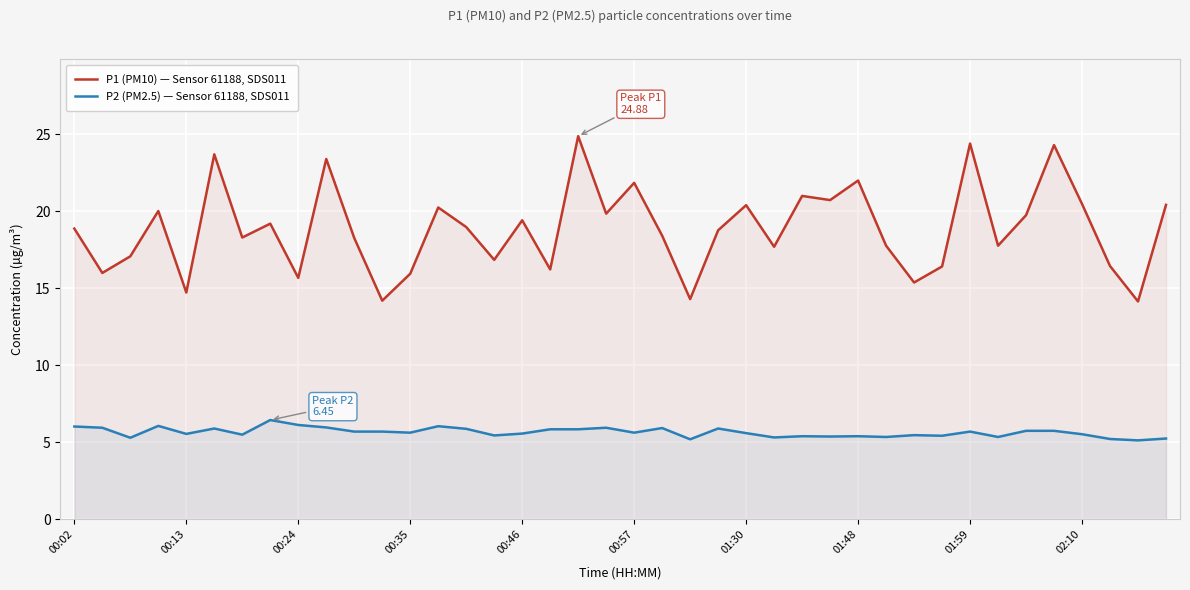

Which series changed the most between 01:59 and 02:10?

P1 (PM10) — Sensor 61188, SDS011